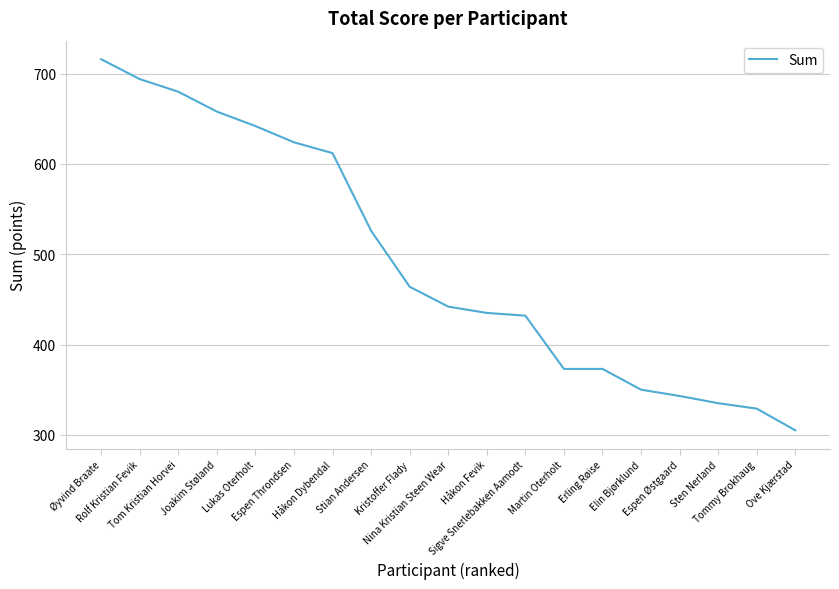

What is the sum of the values at Elin Bjørklund and Stian Andersen?

876